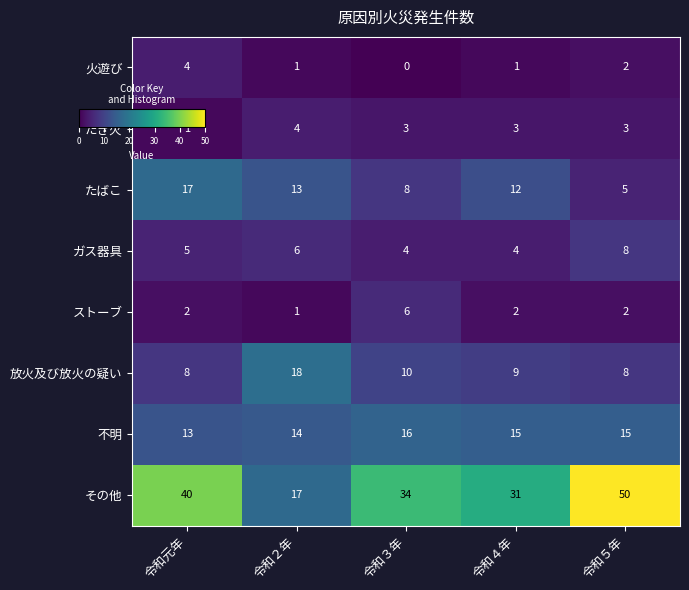

How many ガス器具 values are between 4 and 6?

4